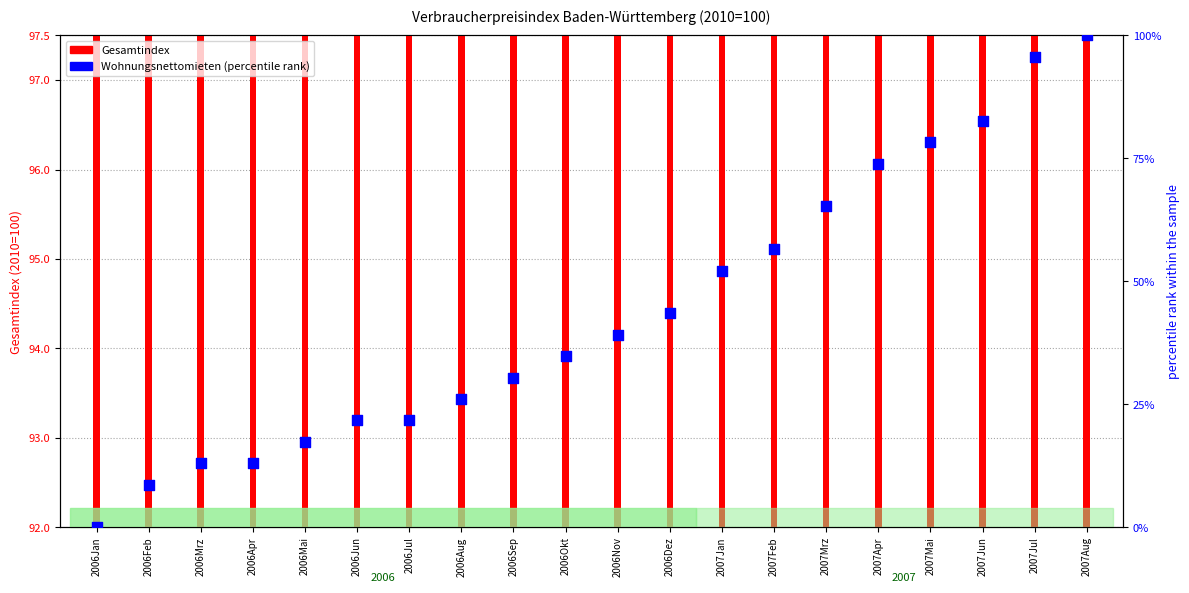

What is the total value across all series at 2006Sep?

124.4